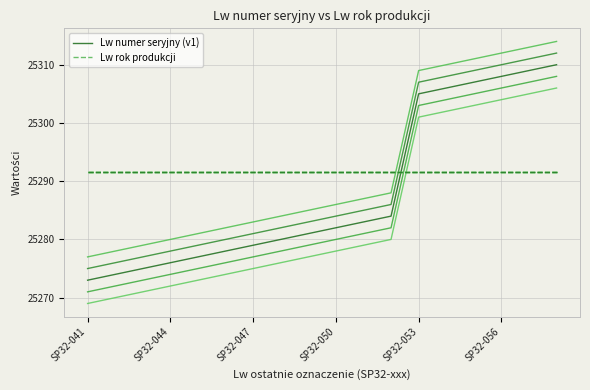

At which category is the sum across all series the highest?

17